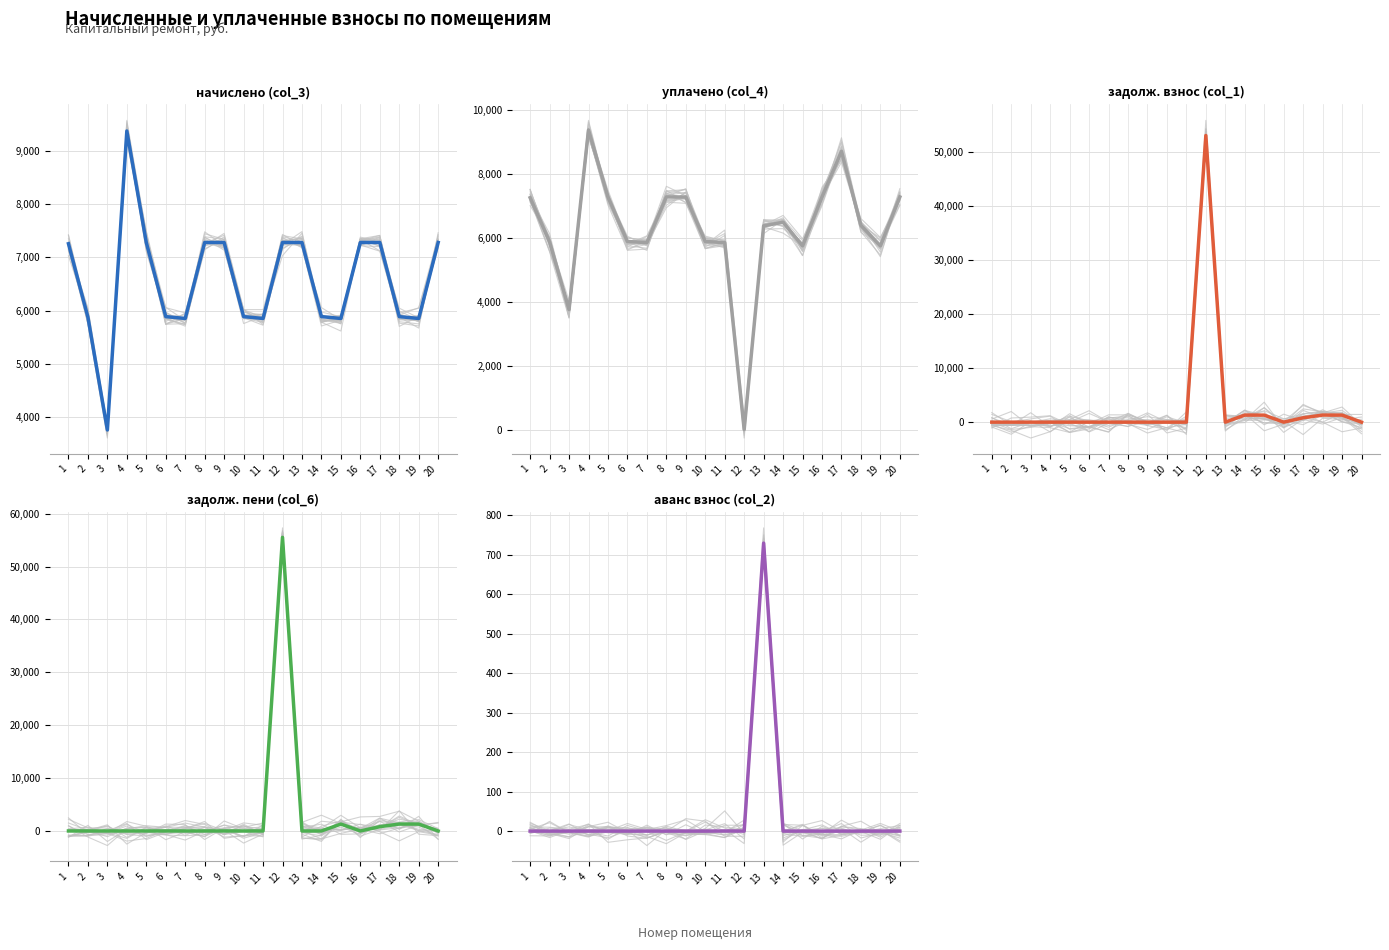

Which series changed the most between 1 and 16?

начислено (col_3)